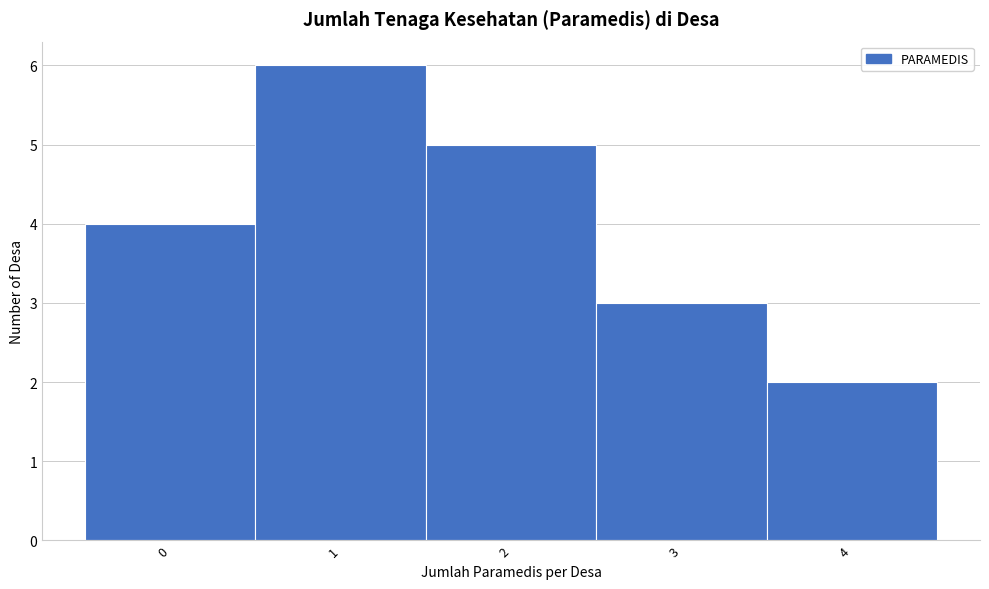

Reading left to right, transcribe this chart: for each bar, give the range it covers on the x-axis and its height. The values are not printed on the chart, so give them approximately, as read against the axis.

-0.5 to 0.5: 4
0.5 to 1.5: 6
1.5 to 2.5: 5
2.5 to 3.5: 3
3.5 to 4.5: 2